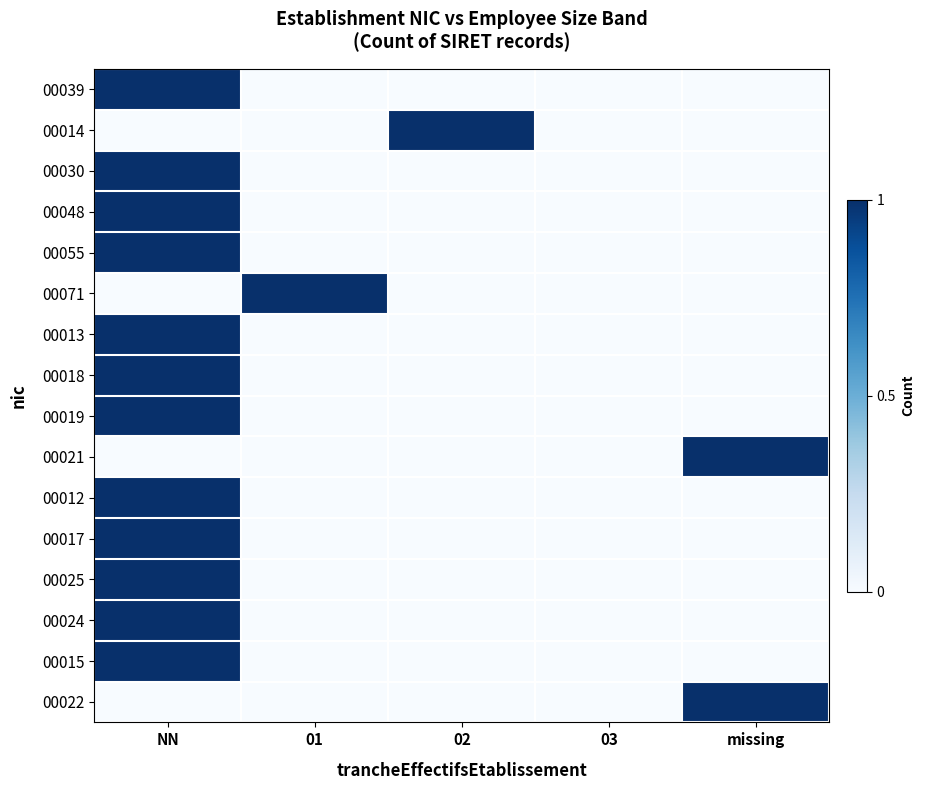

Reading left to right, transcribe all the data shown in this chart.

00039: NN=1	01=0	02=0	03=0	missing=0
00014: NN=0	01=0	02=1	03=0	missing=0
00030: NN=1	01=0	02=0	03=0	missing=0
00048: NN=1	01=0	02=0	03=0	missing=0
00055: NN=1	01=0	02=0	03=0	missing=0
00071: NN=0	01=1	02=0	03=0	missing=0
00013: NN=1	01=0	02=0	03=0	missing=0
00018: NN=1	01=0	02=0	03=0	missing=0
00019: NN=1	01=0	02=0	03=0	missing=0
00021: NN=0	01=0	02=0	03=0	missing=1
00012: NN=1	01=0	02=0	03=0	missing=0
00017: NN=1	01=0	02=0	03=0	missing=0
00025: NN=1	01=0	02=0	03=0	missing=0
00024: NN=1	01=0	02=0	03=0	missing=0
00015: NN=1	01=0	02=0	03=0	missing=0
00022: NN=0	01=0	02=0	03=0	missing=1